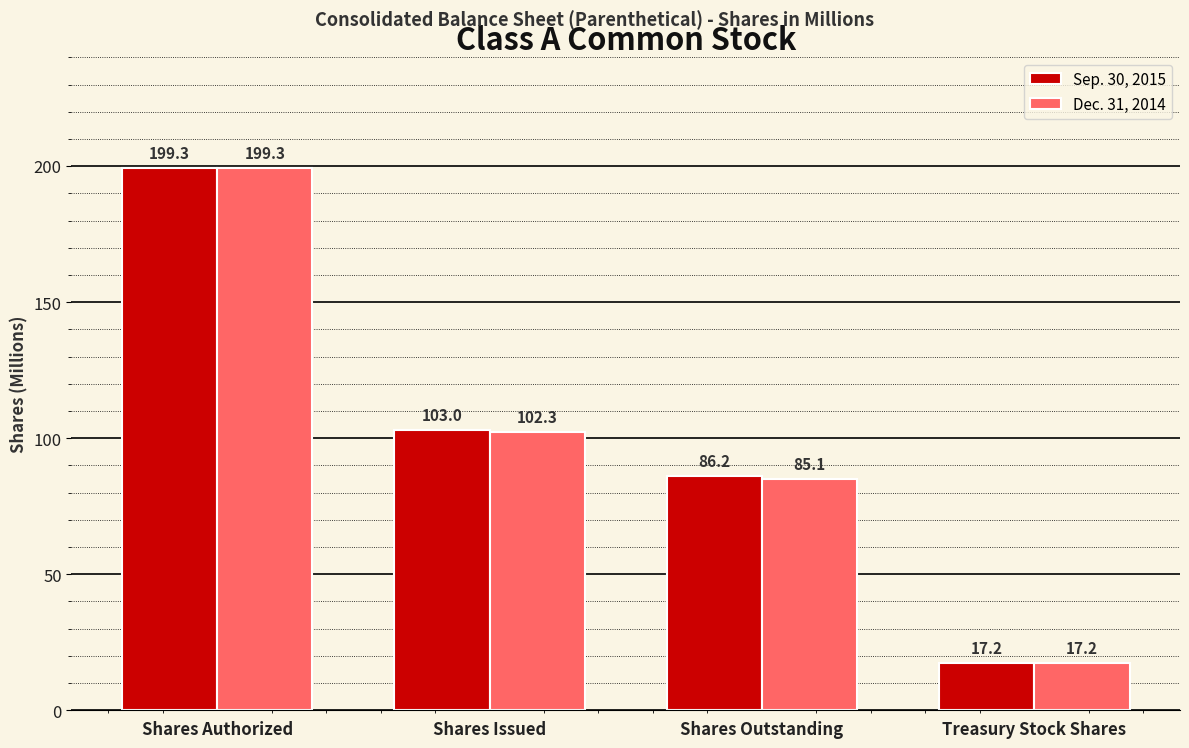

Which label corresponds to the smallest value in the chart?

Treasury Stock Shares